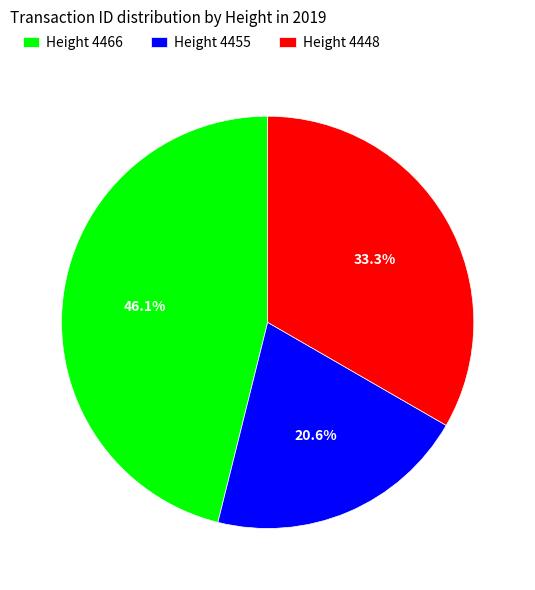

Between Height 4455 and Height 4448, which is larger?

Height 4448